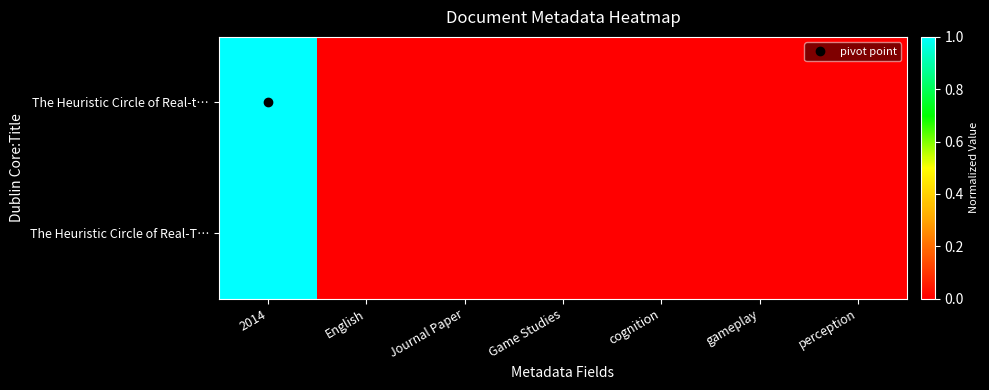

Which has a higher value, English or perception?

English